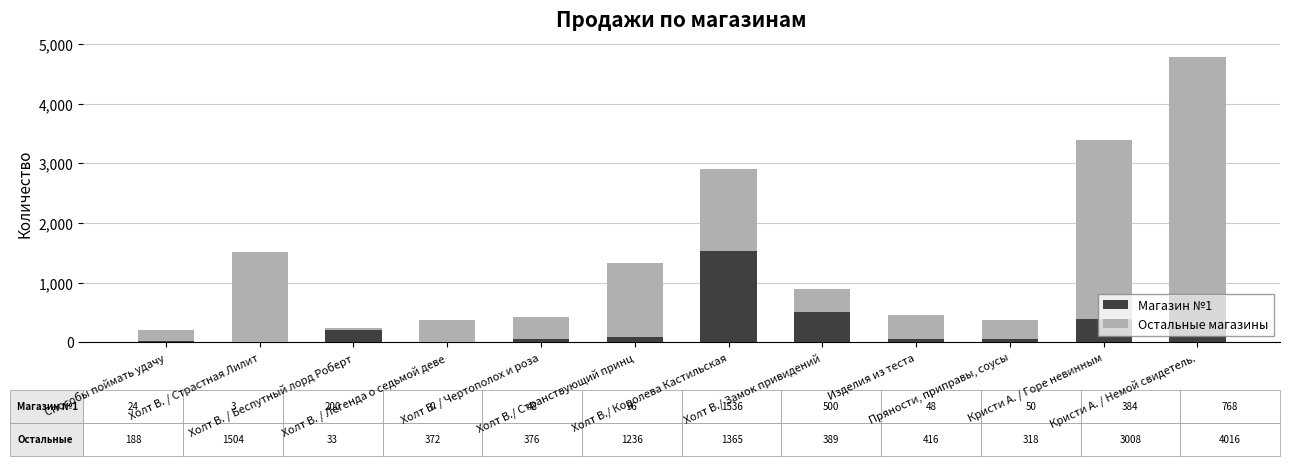

The value of Магазин №1 at Холт В./ Замок привидений is 812. True or false?

False